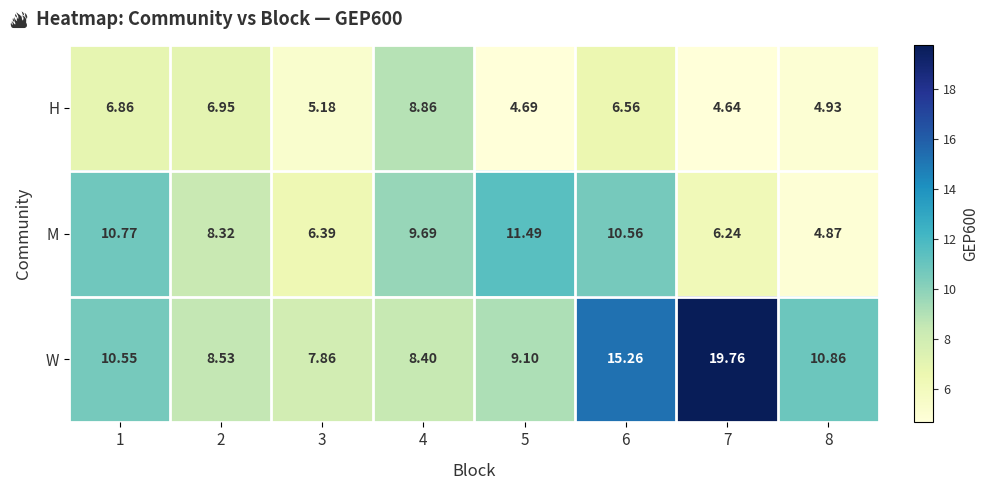

Which series has the largest total across all categories?

W